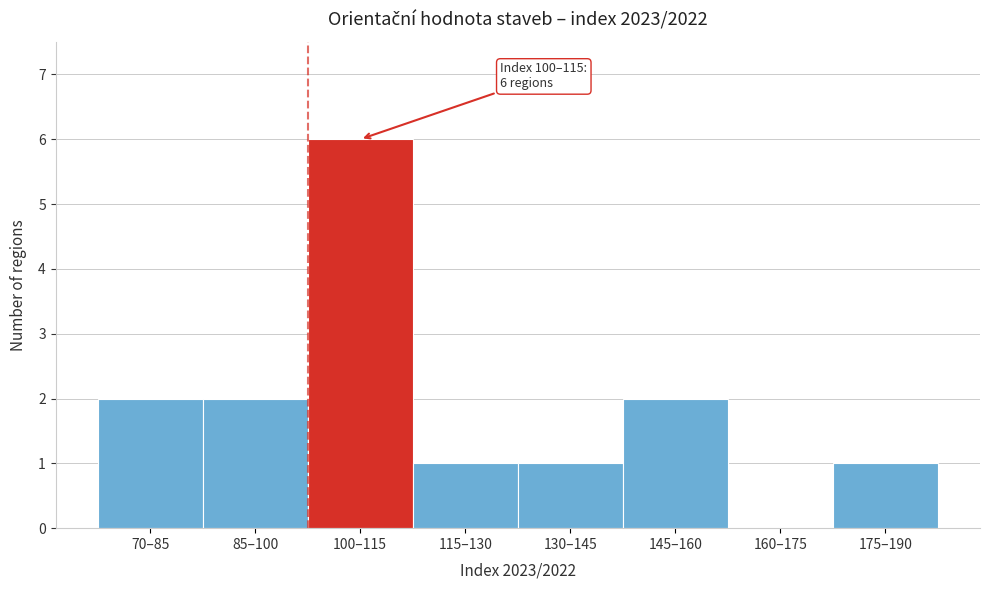

Reading left to right, list all the values displayed in this chart.

70–85=2	85–100=2	100–115=6	115–130=1	130–145=1	145–160=2	160–175=0	175–190=1